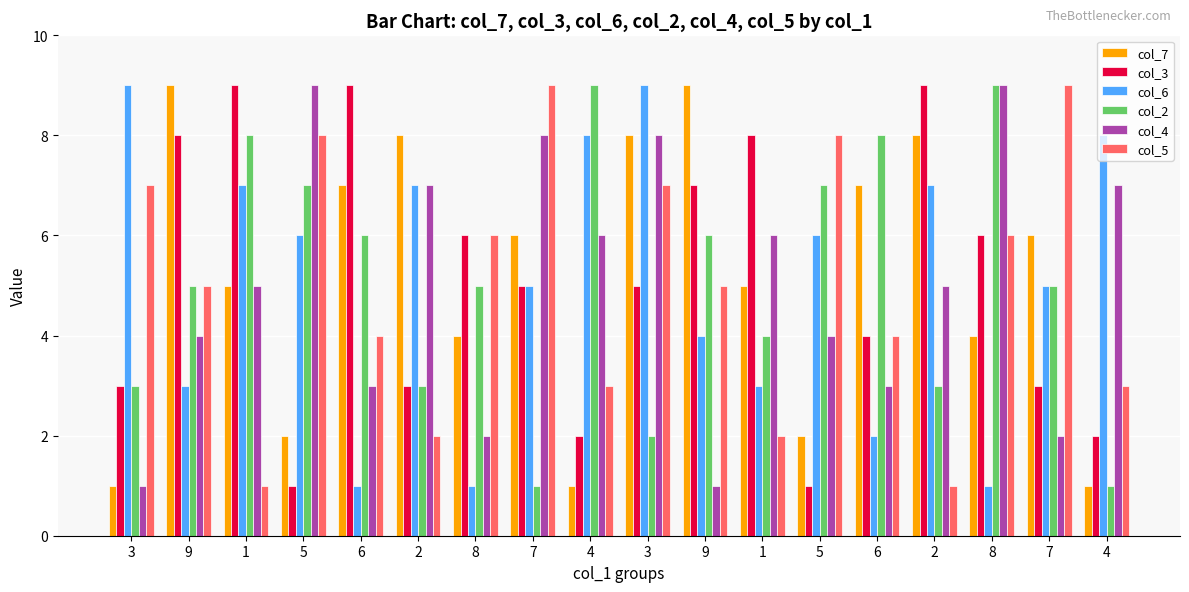

What is the highest value of the col_2 series?

9